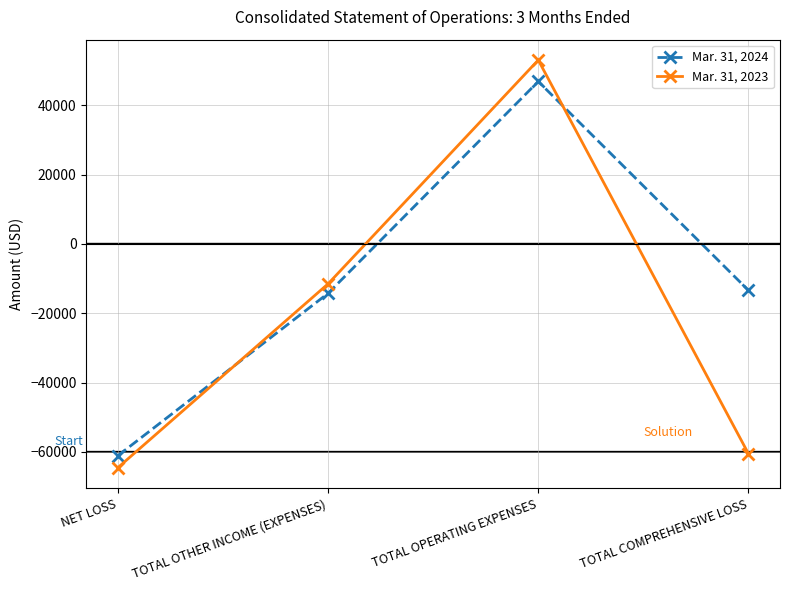

Which series has the largest total across all categories?

Mar. 31, 2024